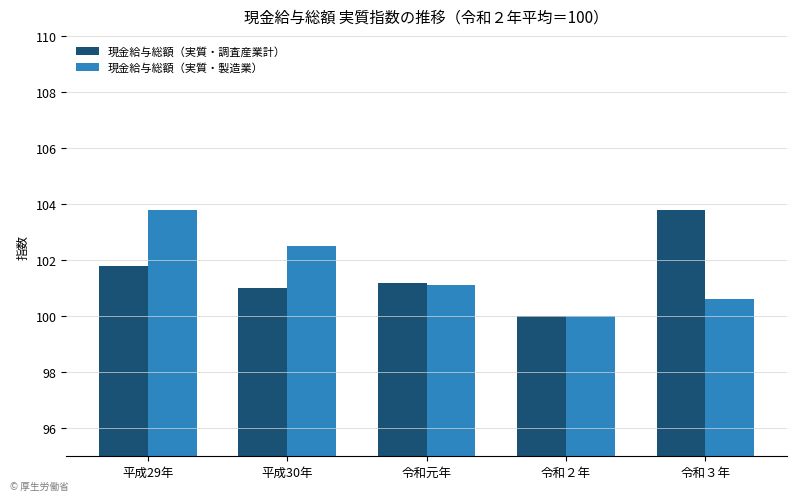

How many bars are there in total?

10